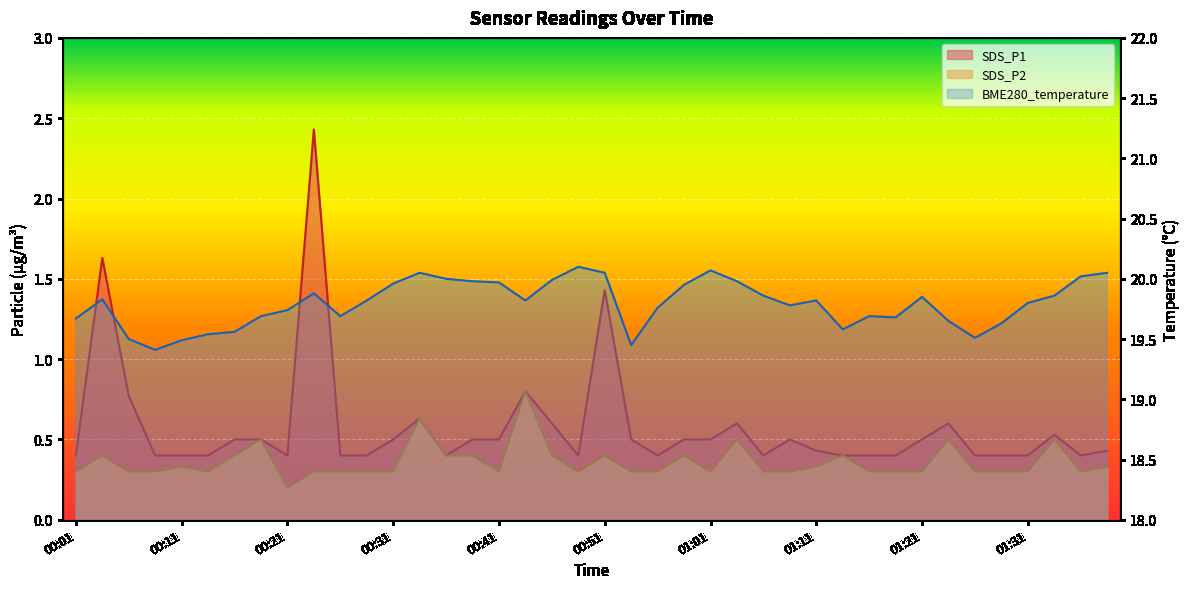

At 01:24, list the series in order from largest to smallest.

BME280_temperature, SDS_P1, SDS_P2